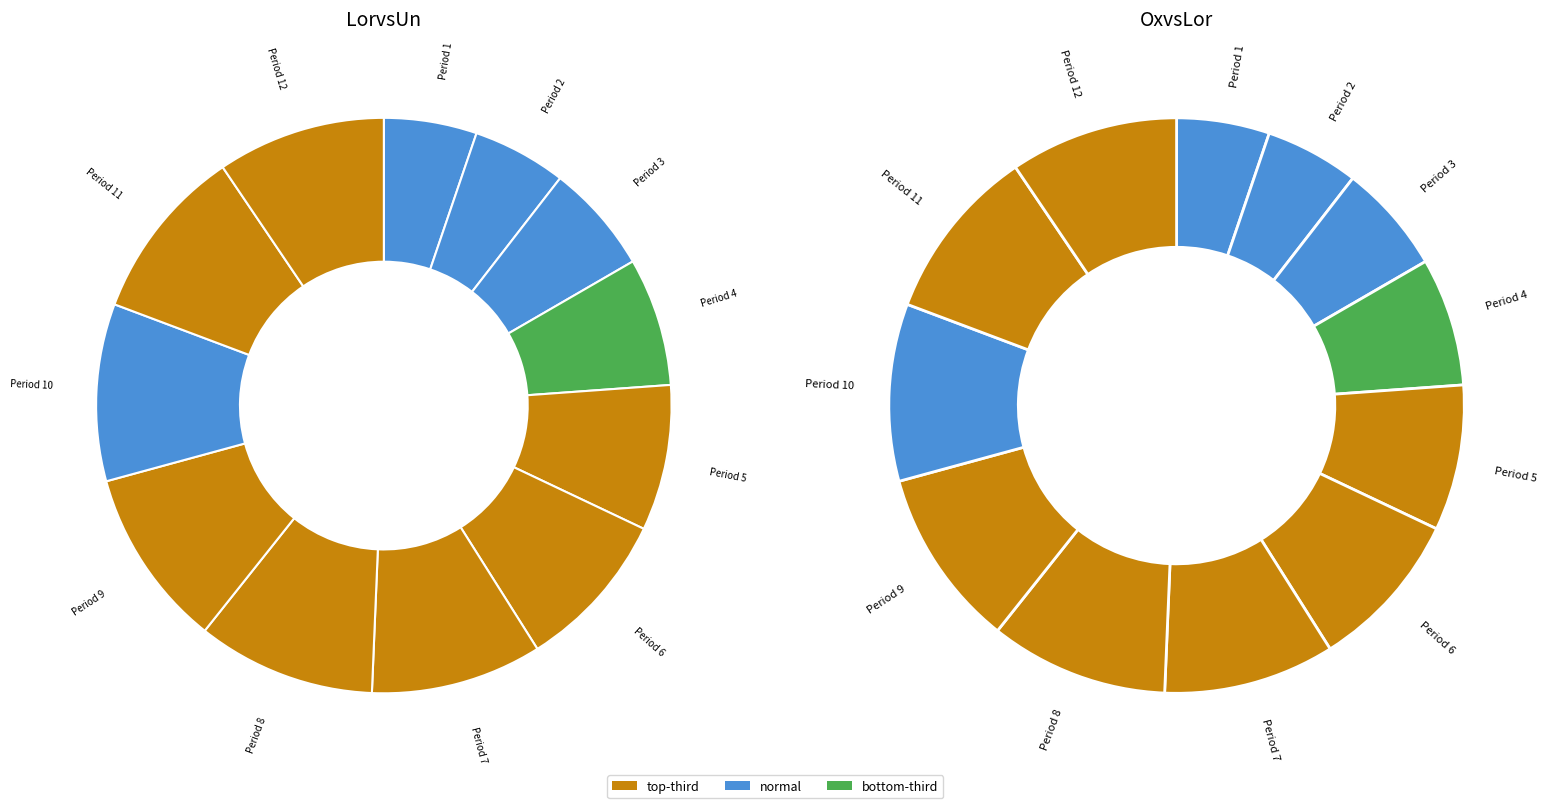

To the nearest percent, what portion does Period 8 represent?

10%